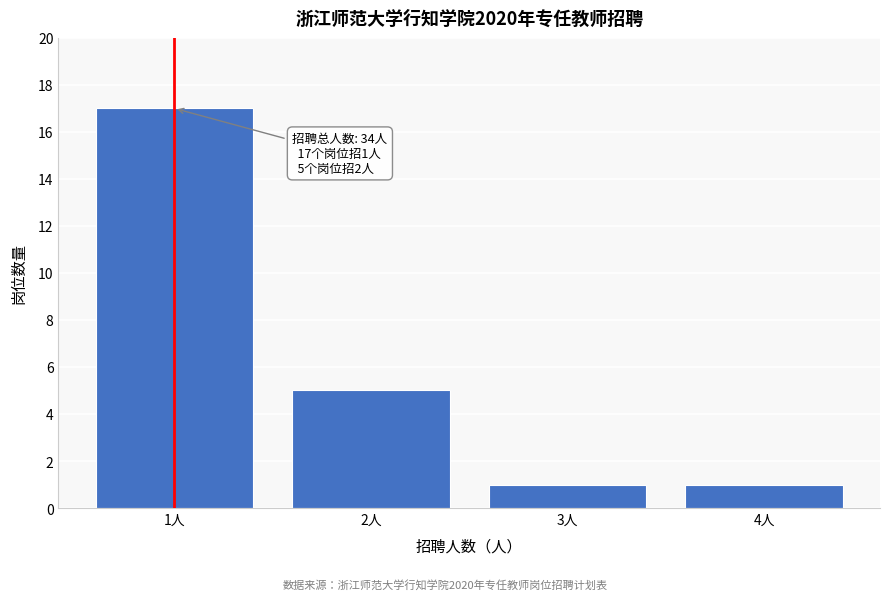

Reading right to left, extract all data points from this chart.

1	1	5	17